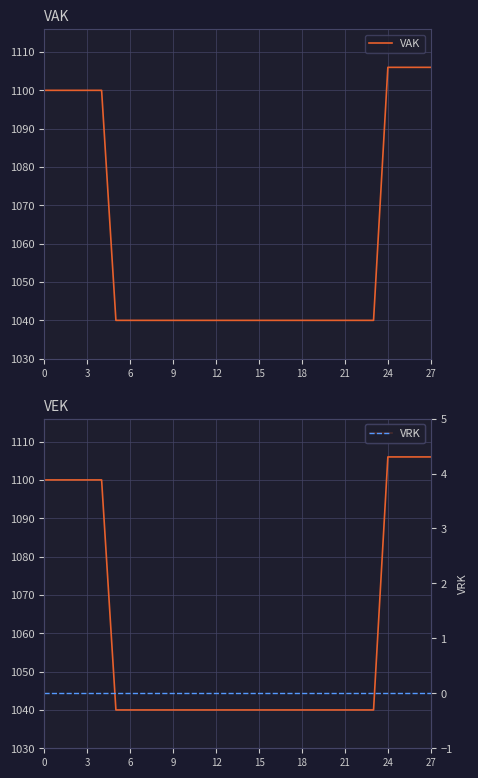

True or false: VEK and VRK cross at least once.

False